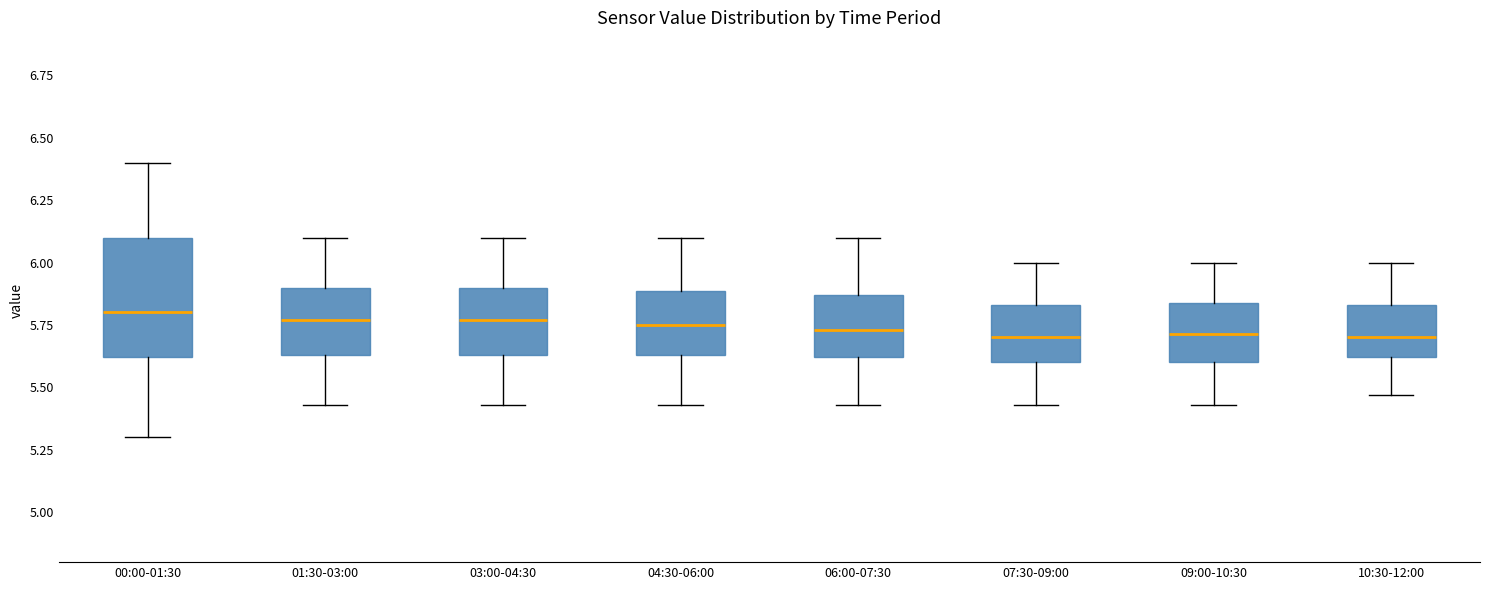

Reading left to right, transcribe this box plot: for each box, give where its median line is, the range the box spans, and where its two whiskers end, as read against the y-axis. The values are not printed on the chart, so give them approximately, as read against the axis.

00:00-01:30: median 5.80, box 5.60 to 6.10, whiskers 5.30 to 6.40
01:30-03:00: median 5.75, box 5.65 to 5.90, whiskers 5.45 to 6.10
03:00-04:30: median 5.75, box 5.65 to 5.90, whiskers 5.45 to 6.10
04:30-06:00: median 5.75, box 5.65 to 5.90, whiskers 5.45 to 6.10
06:00-07:30: median 5.75, box 5.60 to 5.85, whiskers 5.45 to 6.10
07:30-09:00: median 5.70, box 5.60 to 5.85, whiskers 5.45 to 6.00
09:00-10:30: median 5.70, box 5.60 to 5.85, whiskers 5.45 to 6.00
10:30-12:00: median 5.70, box 5.60 to 5.85, whiskers 5.45 to 6.00